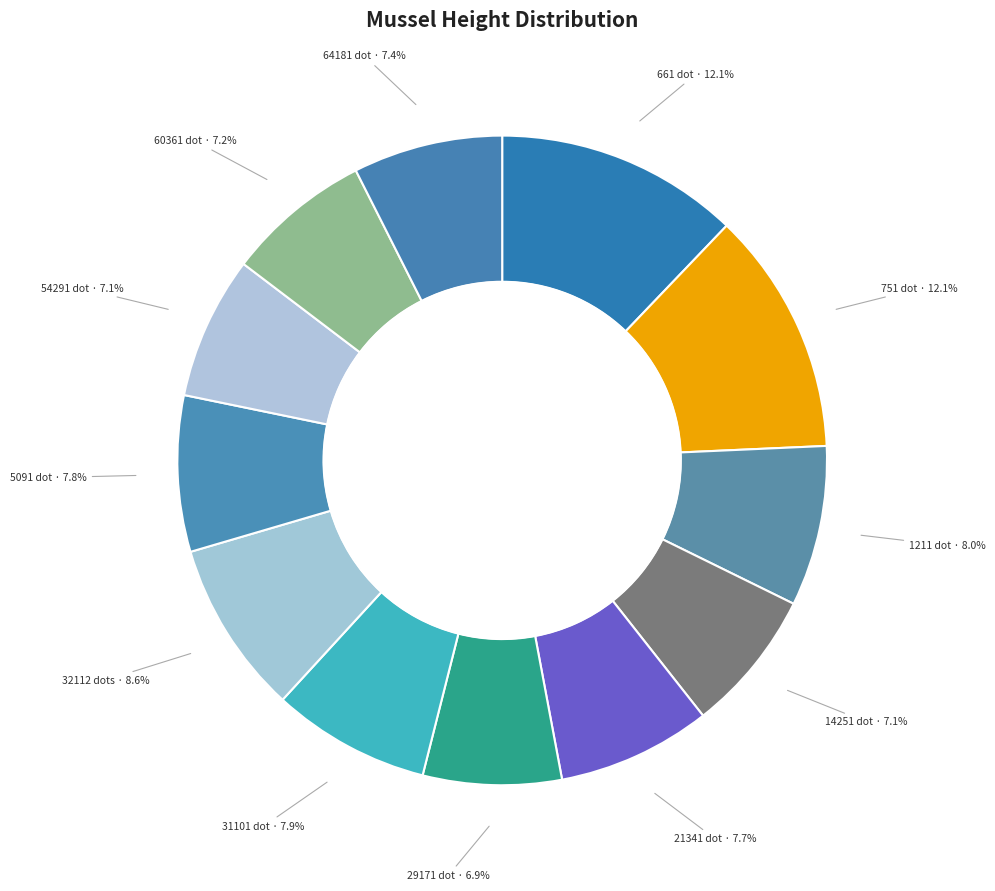

How many segments does this pie chart have?

12